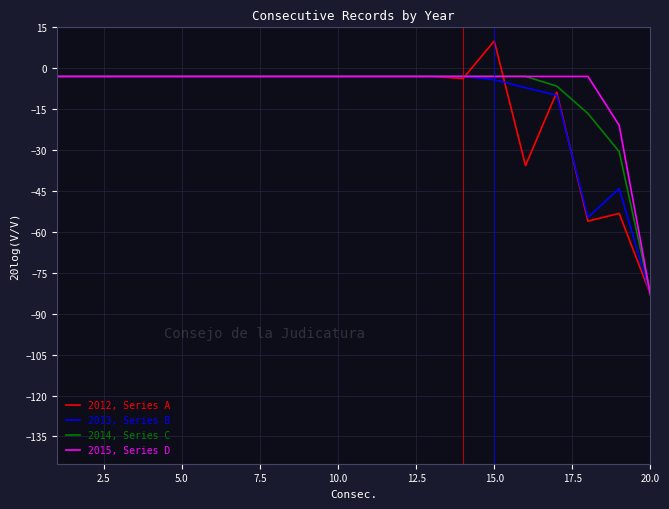

What is the difference between the second highest and second lowest values in the 2015, Series D series?

18.0